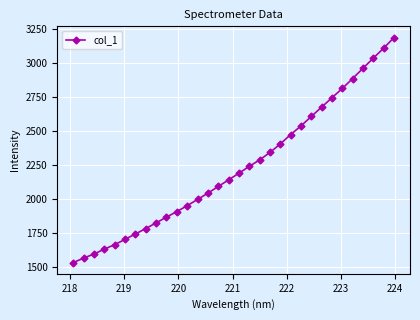

How many data points does each series have?

32